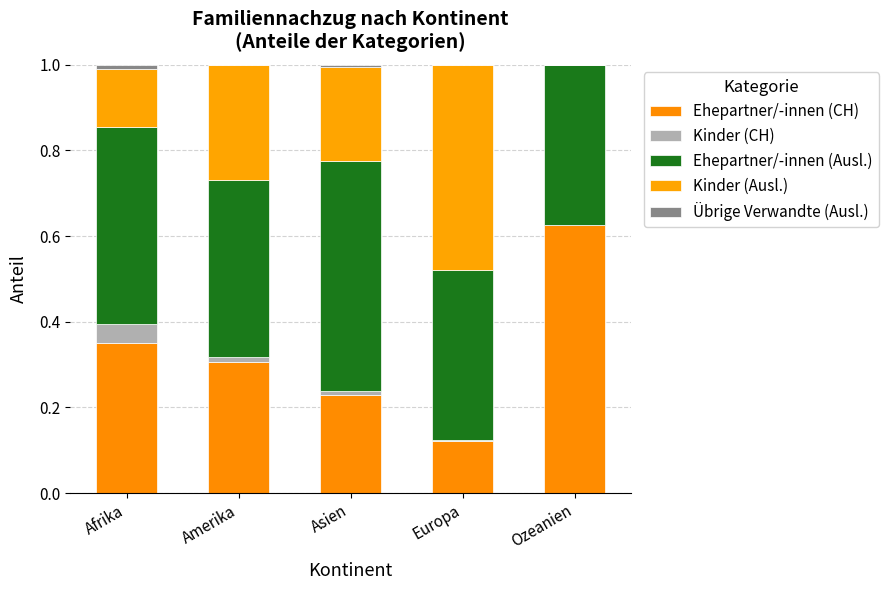

Are the bars grouped side by side (vs. stacked)?

No